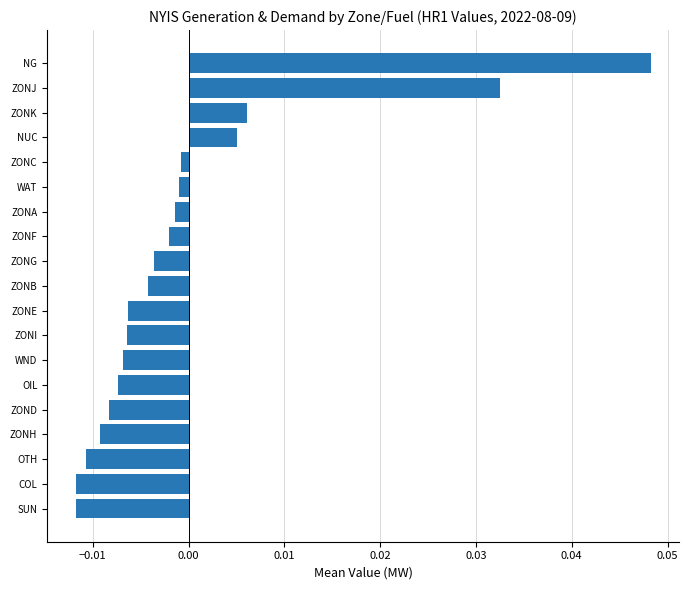

Which label corresponds to the largest value in the chart?

NG